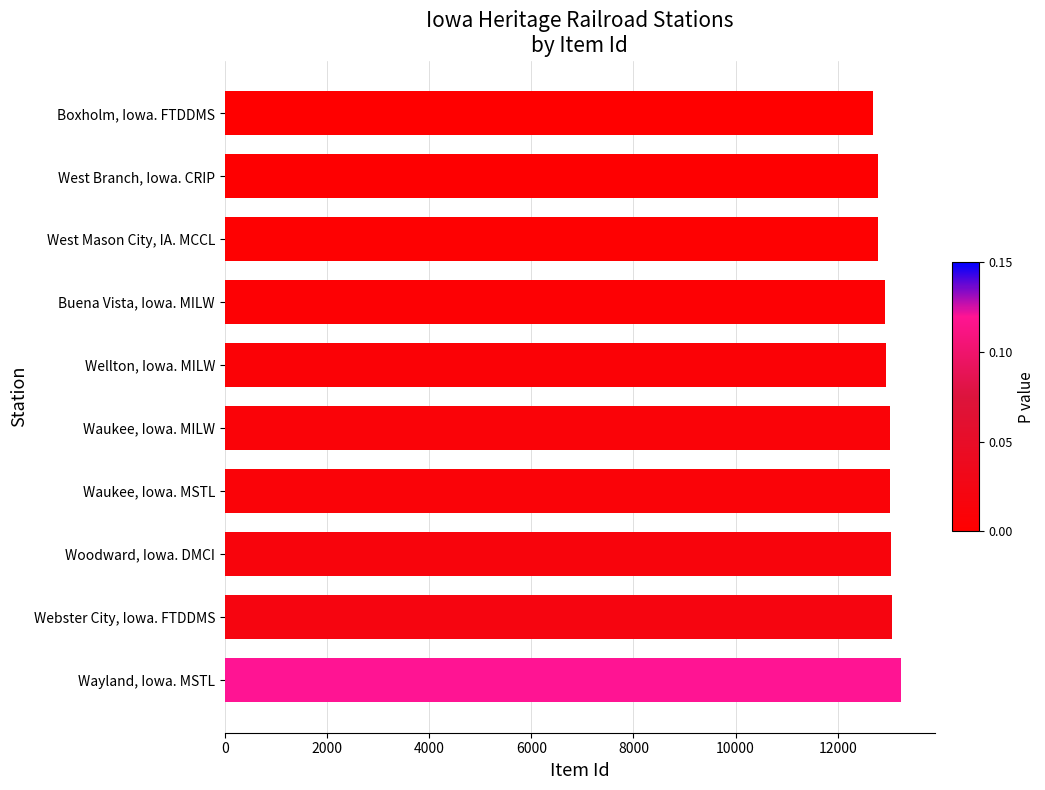

Which has a higher value, Wayland, Iowa. MSTL or West Mason City, IA. MCCL?

Wayland, Iowa. MSTL